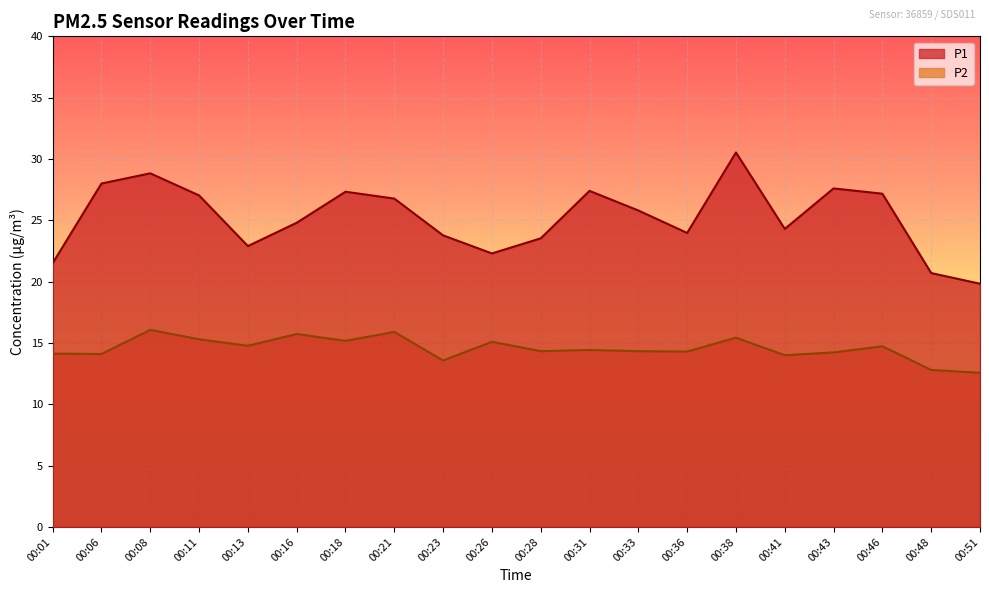

Which category has the highest value in the P1 series?

00:38